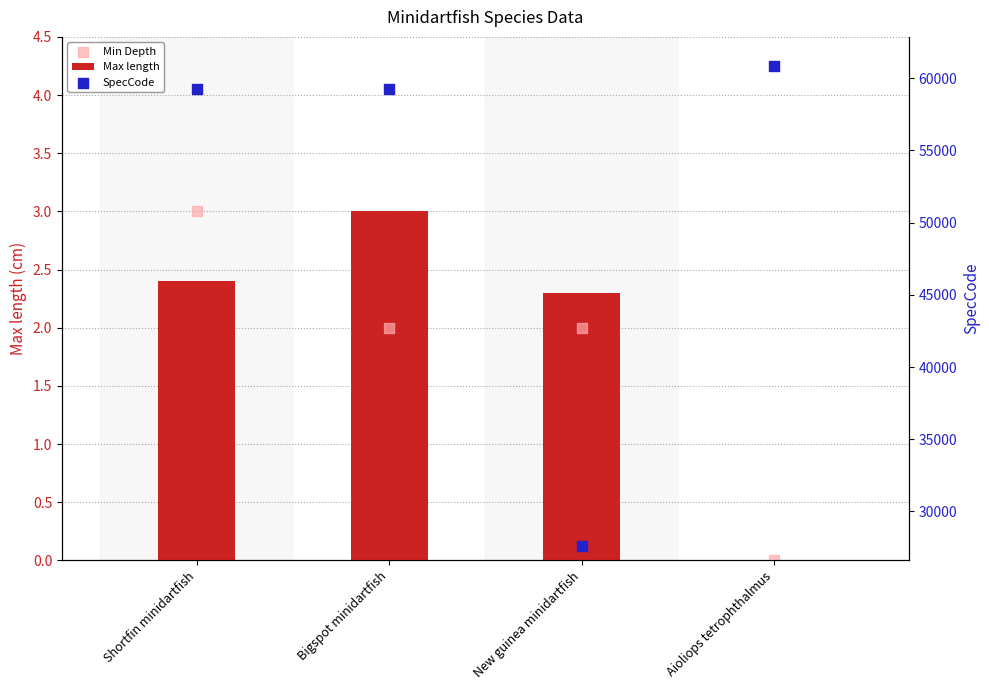

Which series contains the lowest Y value?

Max length